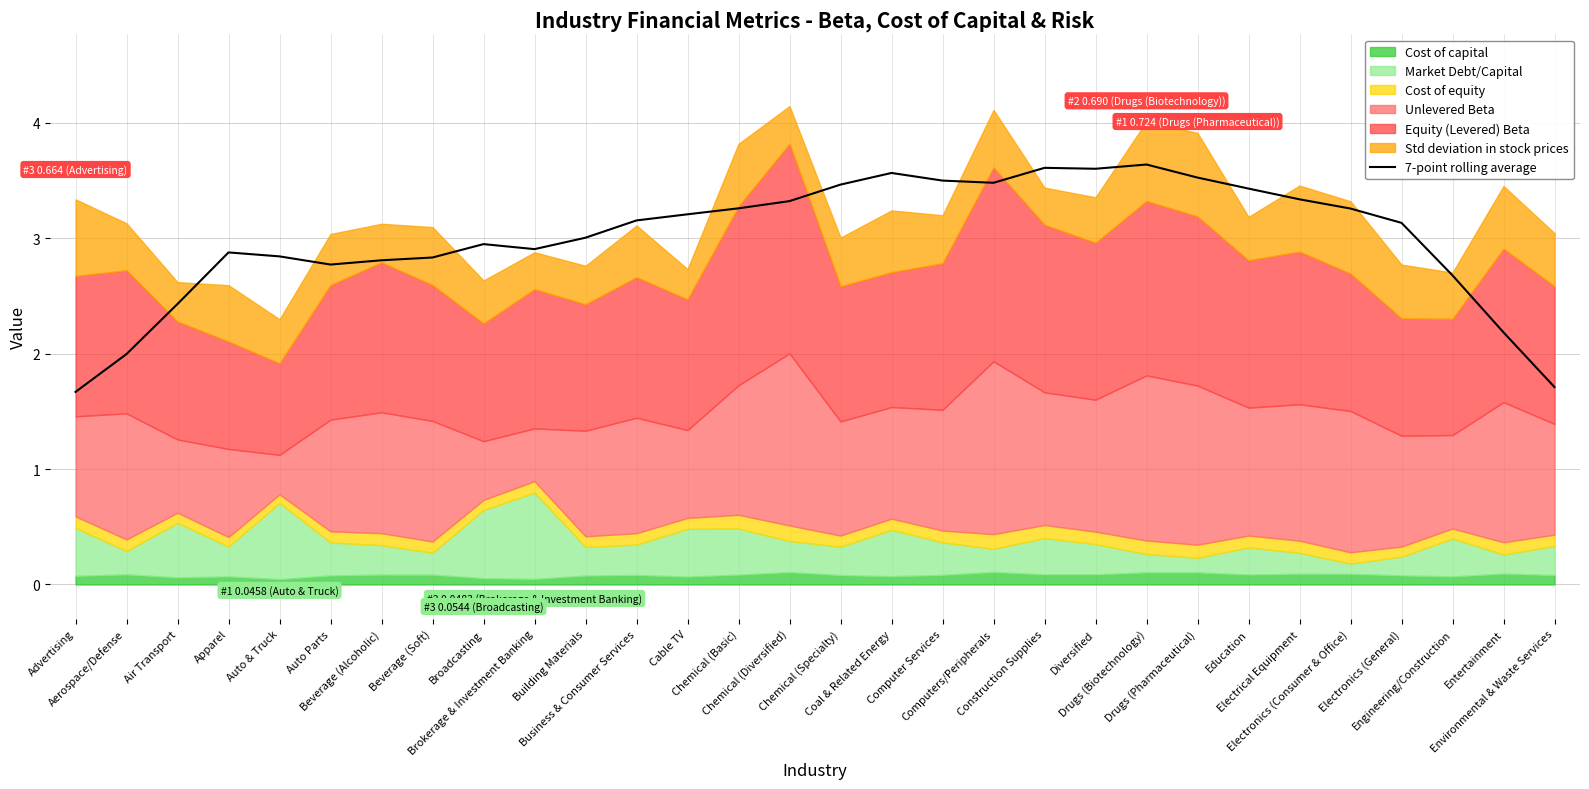

What is the lowest value of the 7-point rolling average series?

1.7